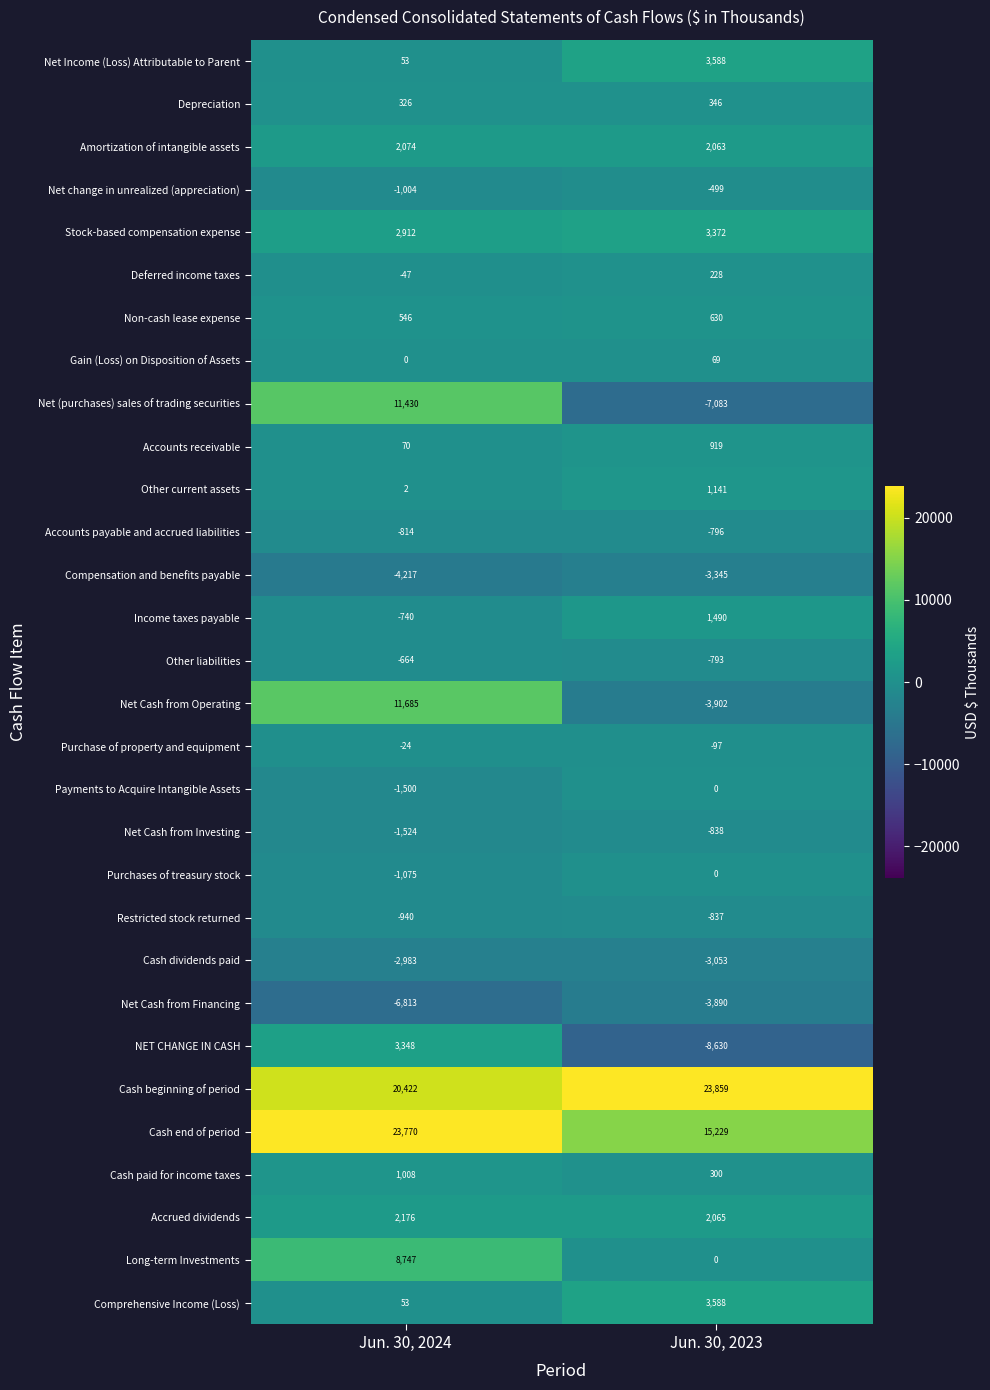

What is the total value across all series at Jun. 30, 2024?

66277